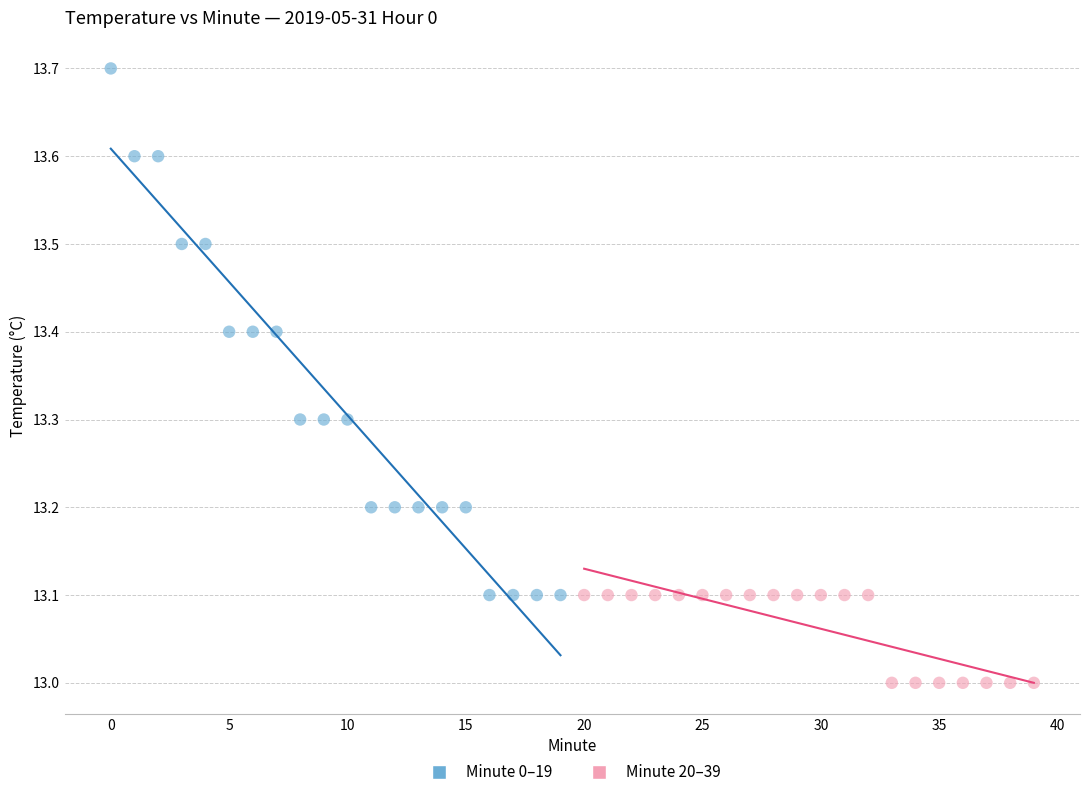

Which series contains the lowest Y value?

Minute 20–39